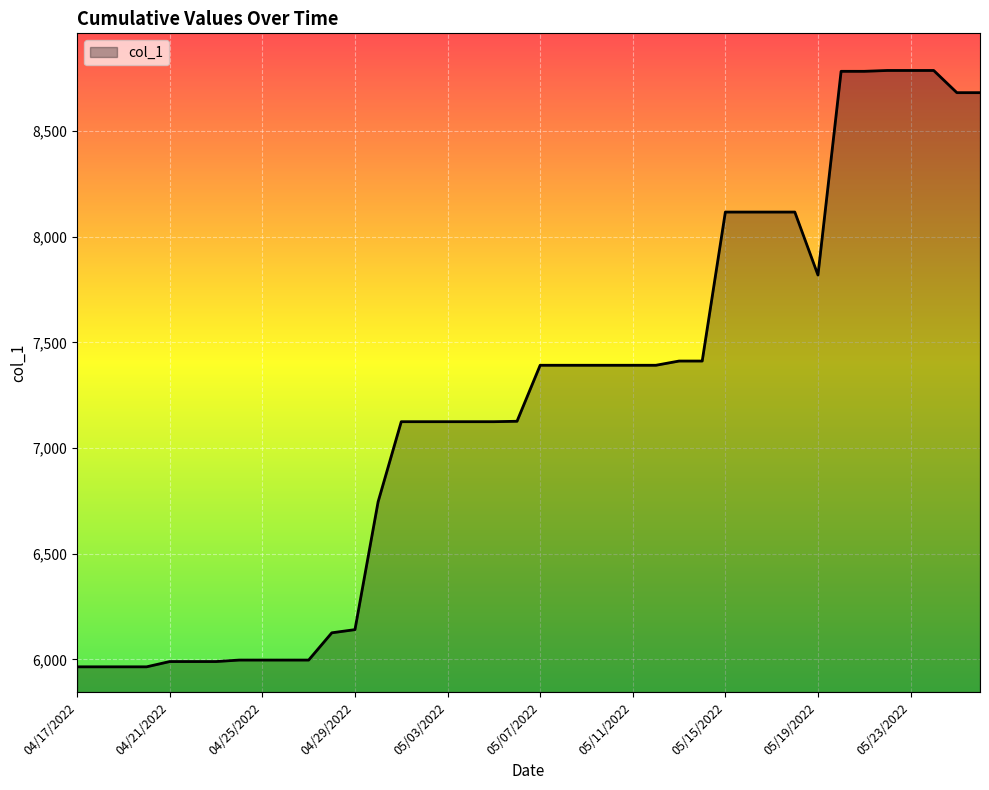

What is the difference between the maximum and minimum values?

2822